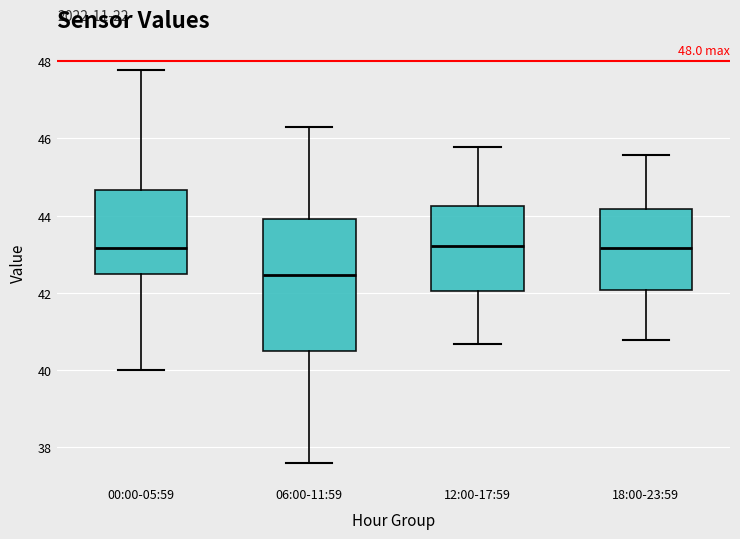

Which box is the tallest, from its lower edge to its upper edge?

06:00-11:59